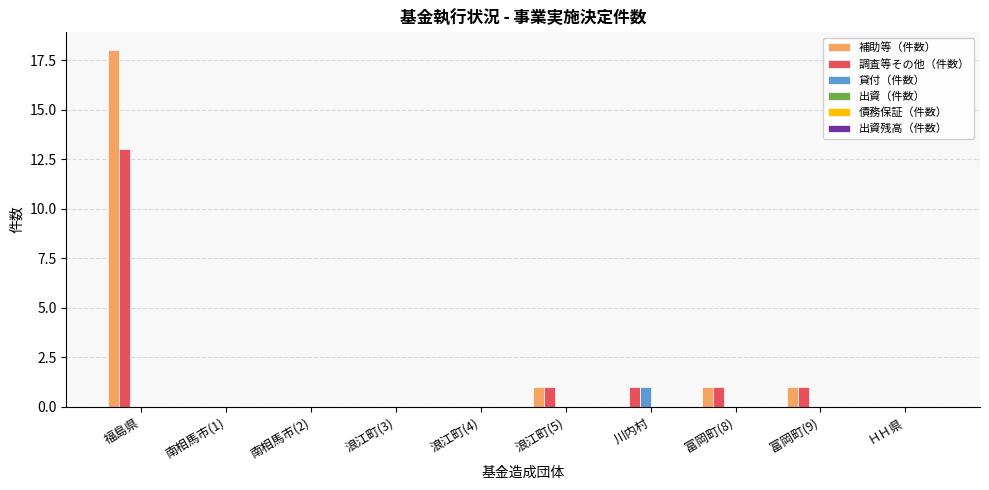

Which series changed the most between 福島県 and ＨＨ県?

補助等（件数）